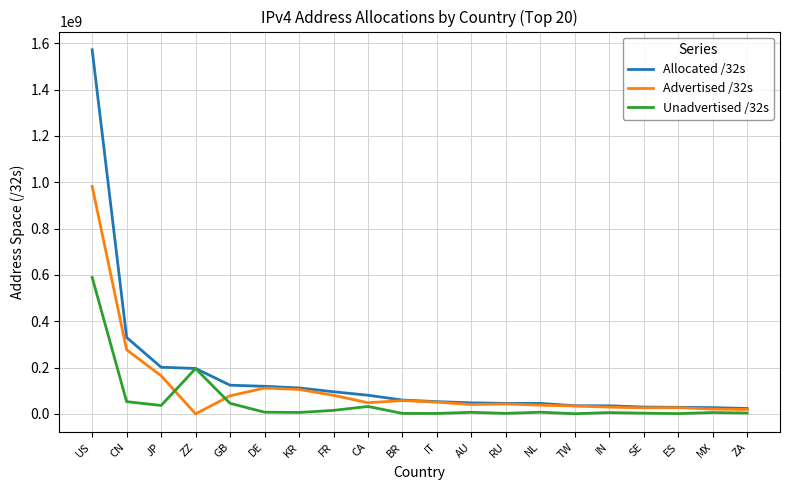

In Unadvertised /32s, how many points are higher than both neighbors (excluding endpoints)?

6